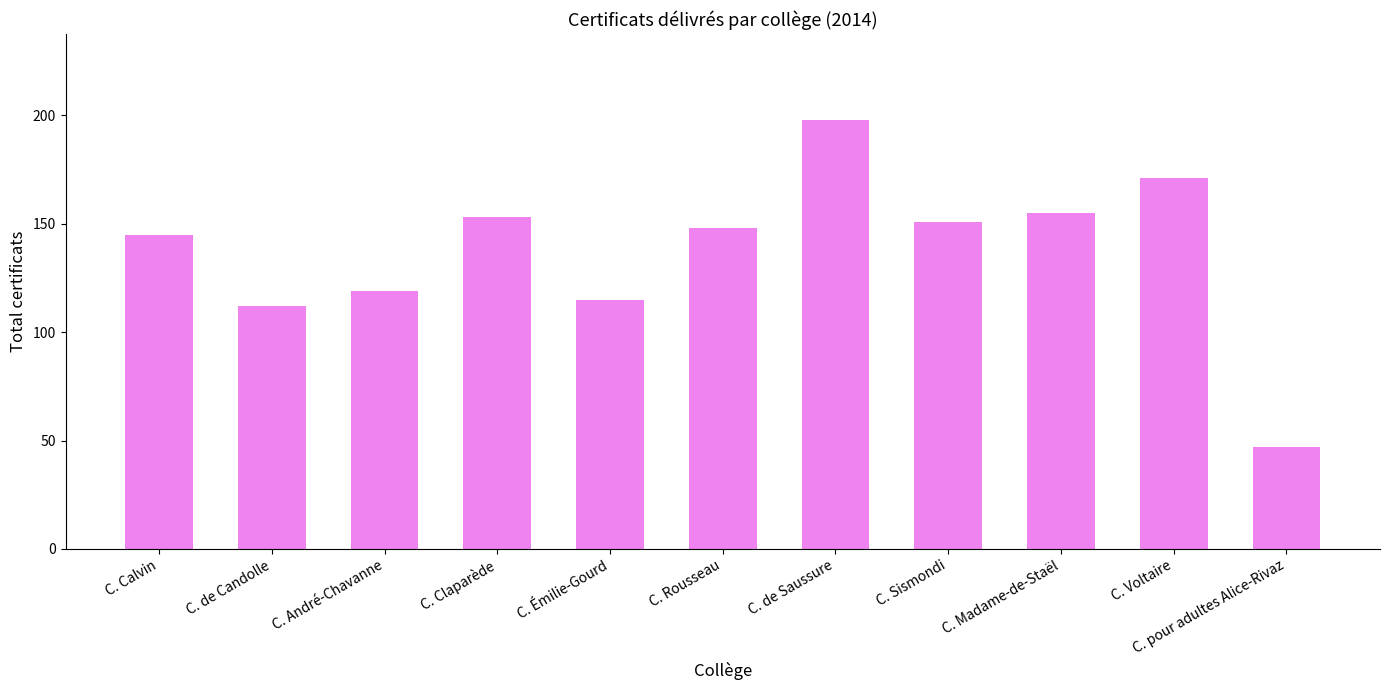

Reading left to right, extract all data points from this chart.

C. Calvin=145	C. de Candolle=112	C. André-Chavanne=119	C. Claparède=153	C. Émilie-Gourd=115	C. Rousseau=148	C. de Saussure=198	C. Sismondi=151	C. Madame-de-Staël=155	C. Voltaire=171	C. pour adultes Alice-Rivaz=47